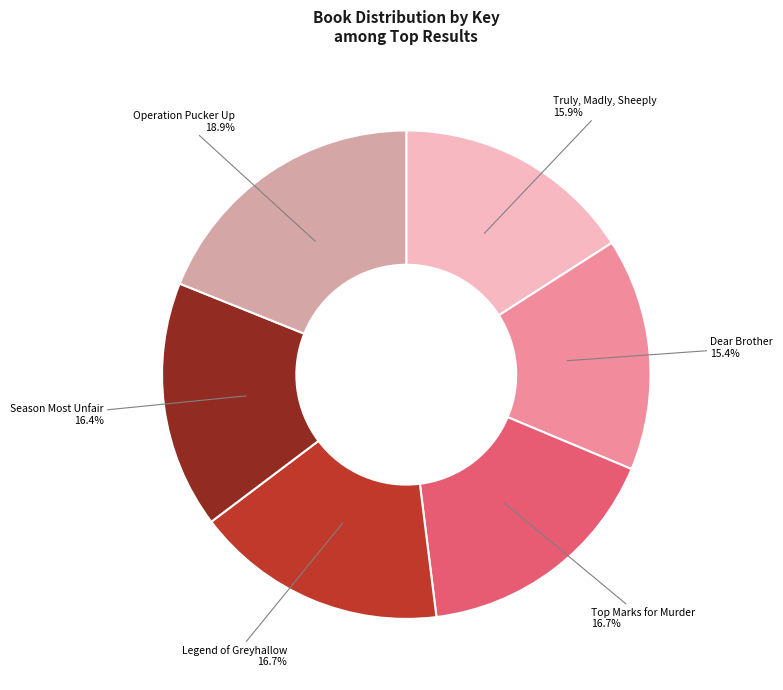

How many slices are in this pie chart?

6